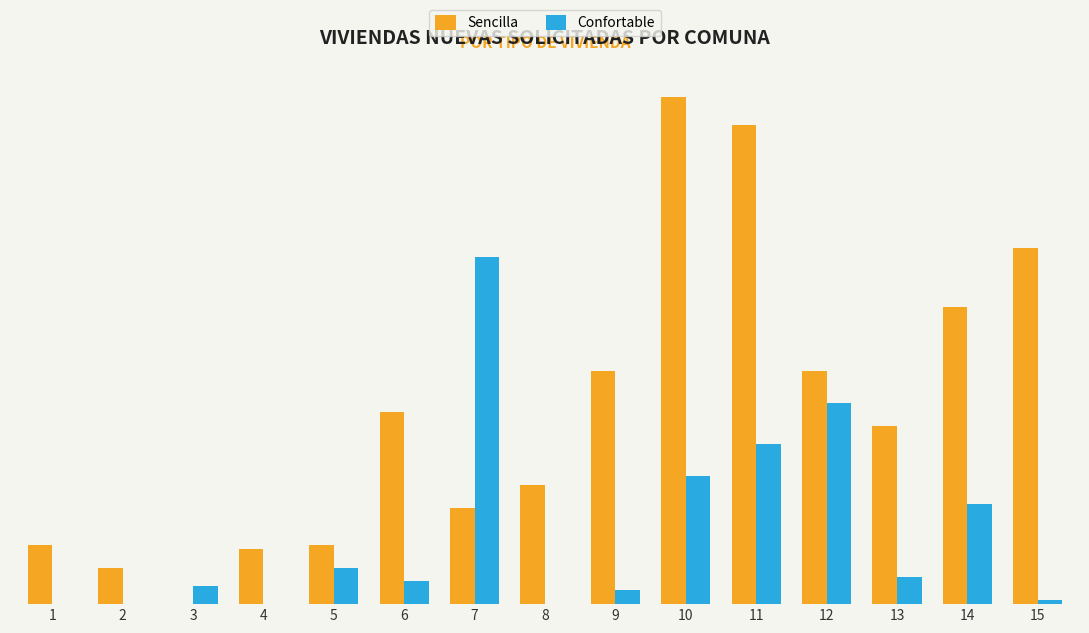

True or false: Sencilla has a value of 8 at 4.

False